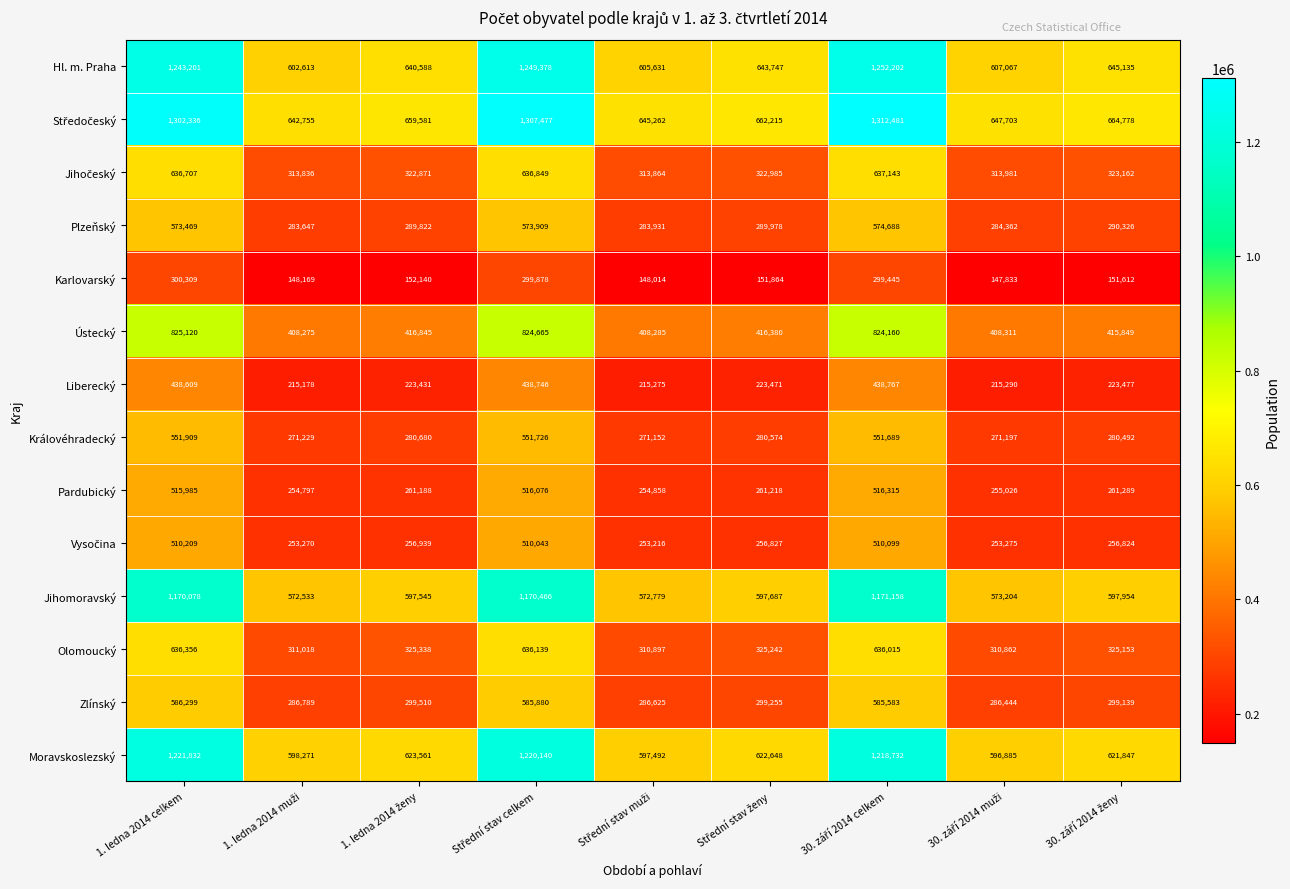

What is the minimum value for Královéhradecký?

271152